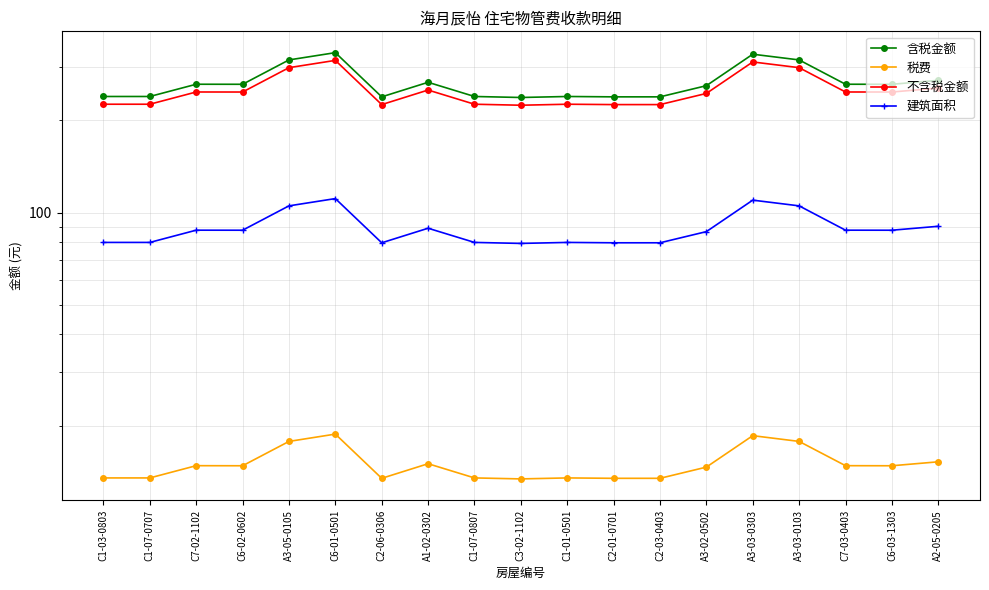

Does the chart have visible grid lines?

Yes